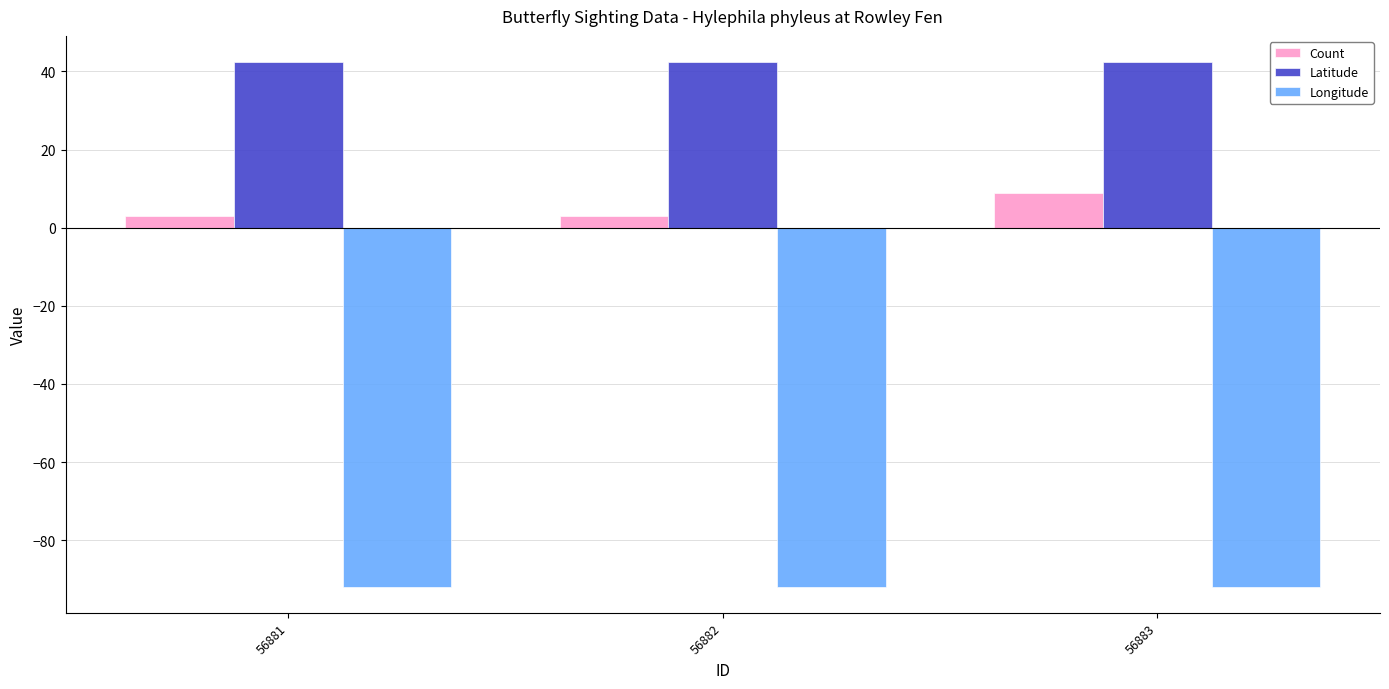

What is the sum of the Count values at 56882 and 56883?

12.0